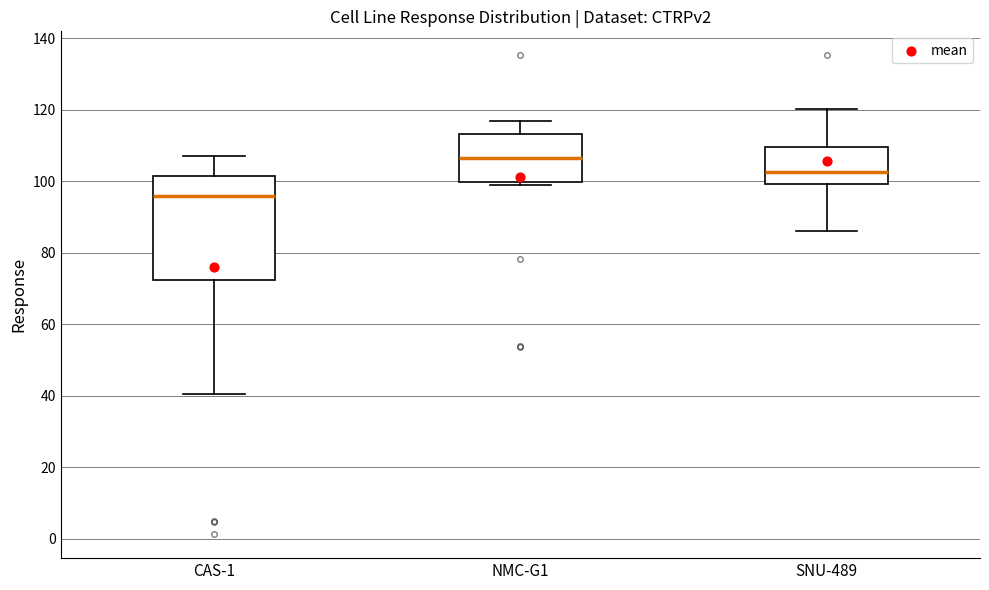

Which box has the lowest median line?

CAS-1